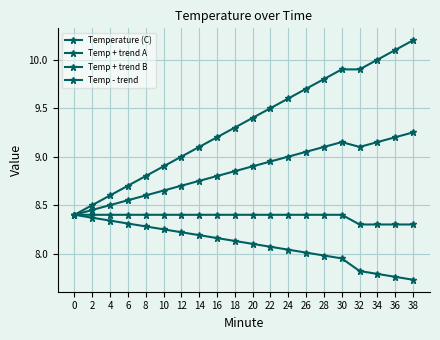

Does the chart have visible grid lines?

Yes